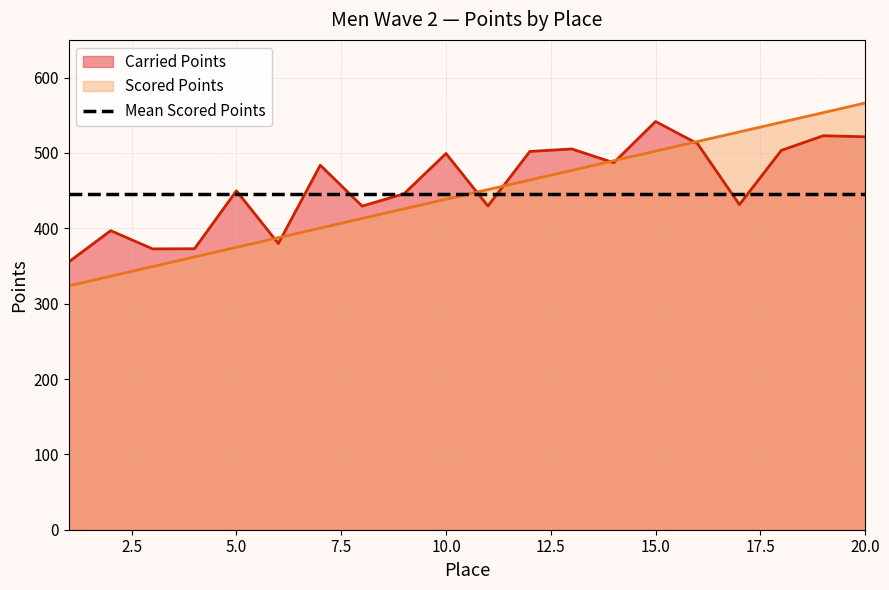

Between 4 and 13, which series saw the biggest shift?

Carried Points